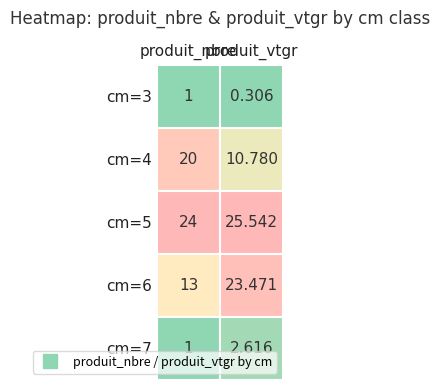

Is it true that 7 equals 1.0 at produit_nbre?

True